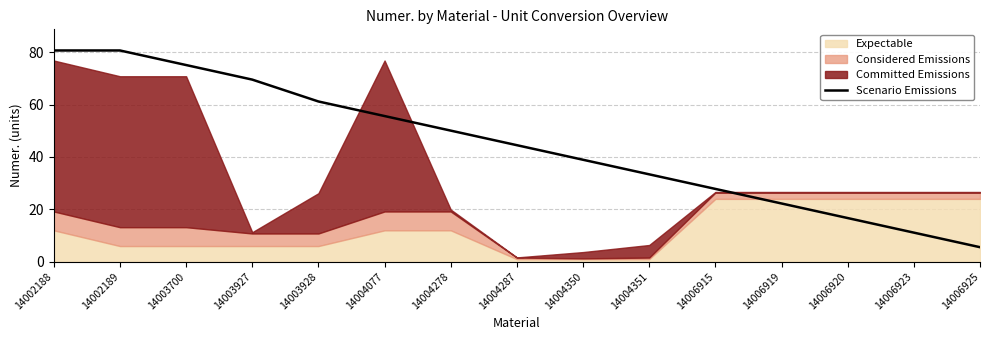

What is the value of the 14th point from the left?

11.1